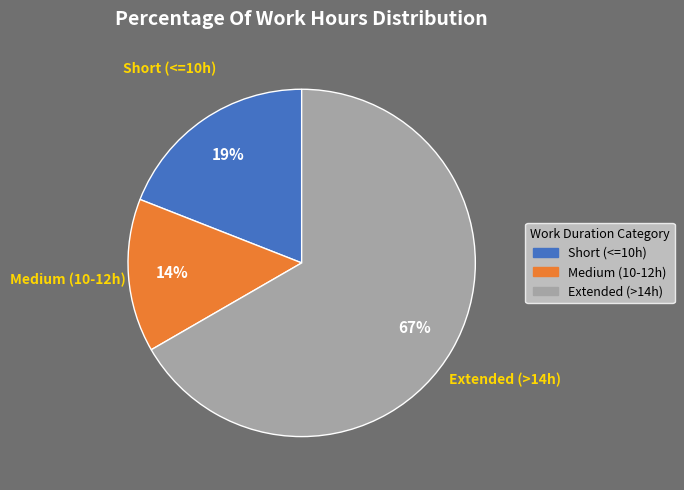

Is Medium (10-12h) the majority of the pie?

No